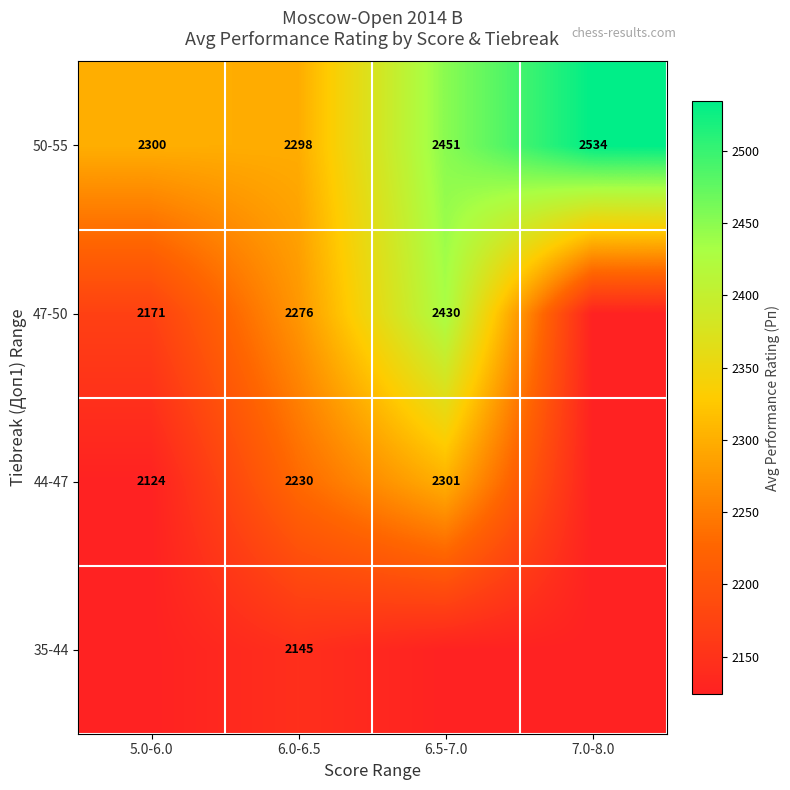

What is the sum of all 50-55 values?

9583.0